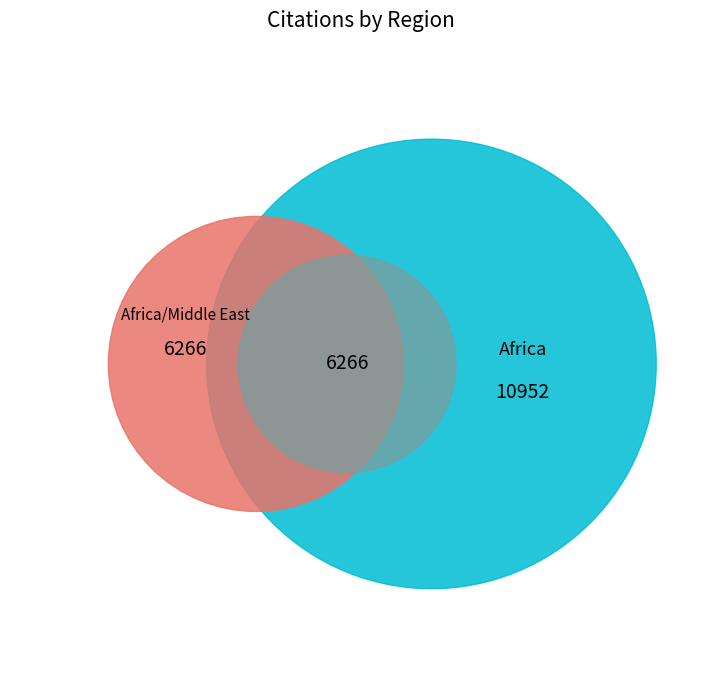

Is Africa the majority of the pie?

Yes